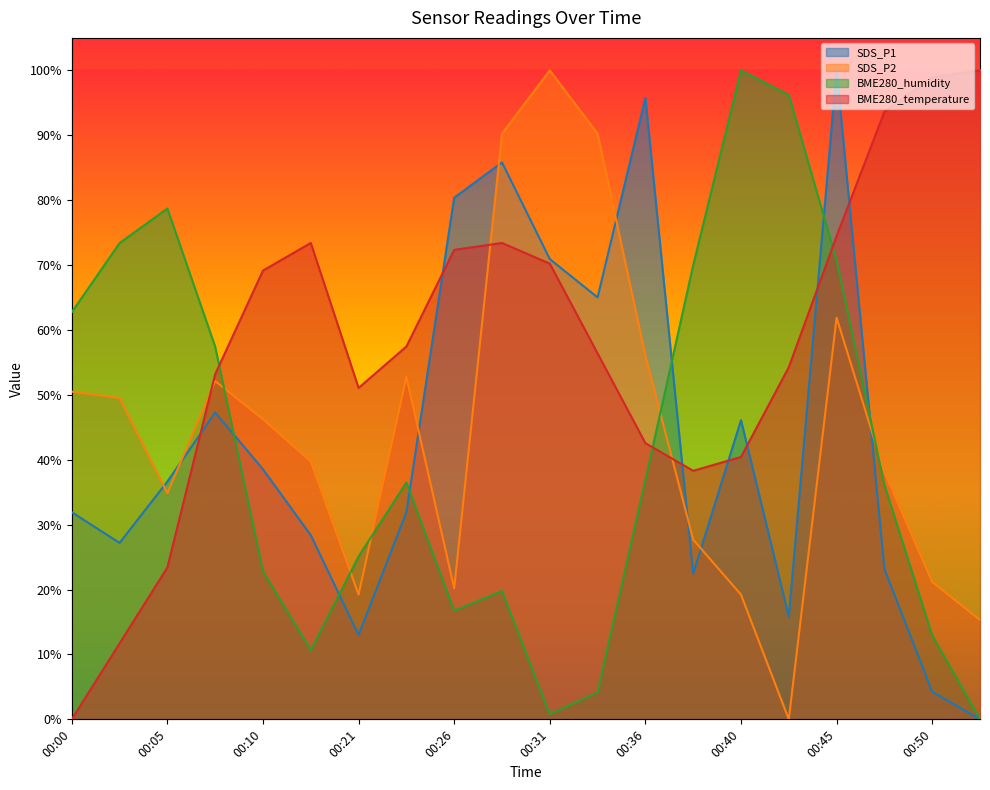

How many distinct data groups are displayed?

4